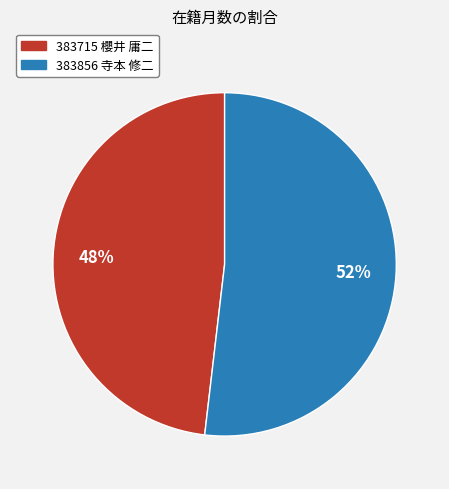

Combined, do 383856 寺本 修二 and 383715 櫻井 庸二 account for over 50%?

Yes